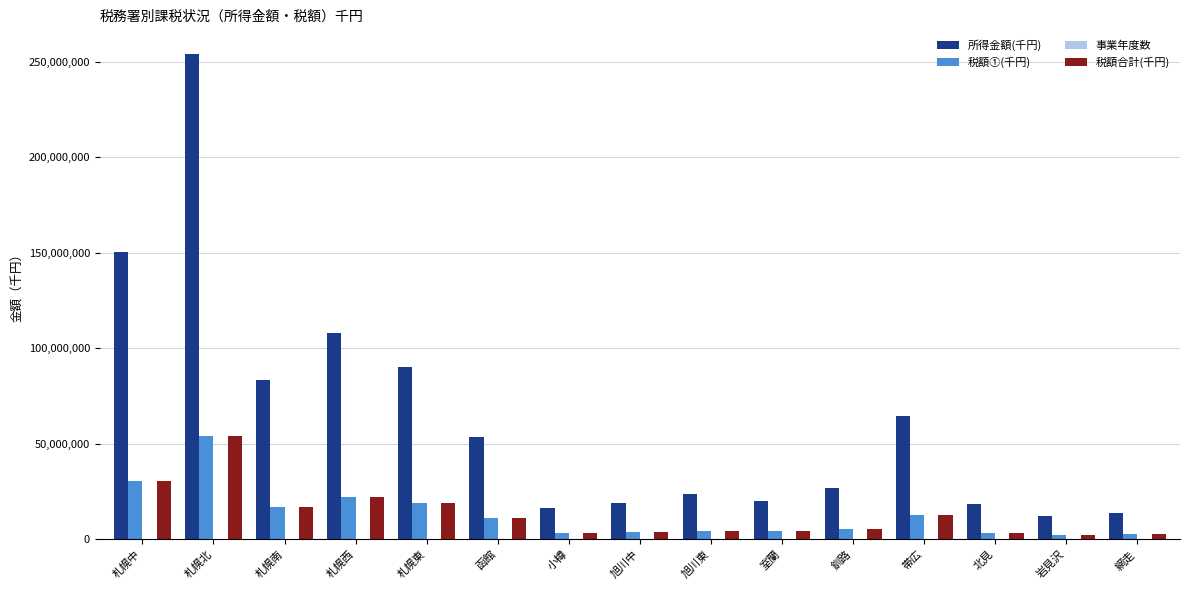

At which category is the sum across all series the highest?

札幌北